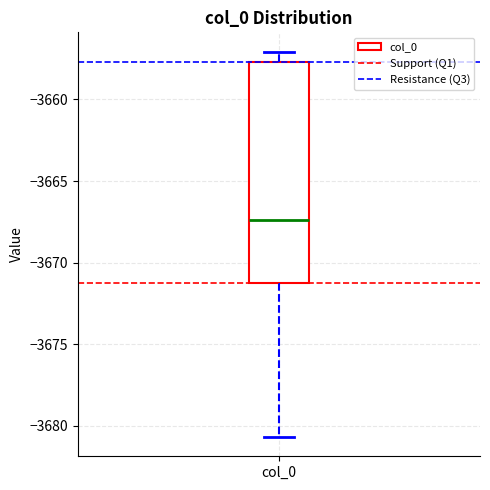

Transcribe this box plot: give where the median line is, the range the box spans, and where the two whiskers end, as read against the y-axis. The values are not printed on the chart, so give them approximately, as read against the axis.

median -3667.5, box -3671.0 to -3657.5, whiskers -3680.5 to -3657.0